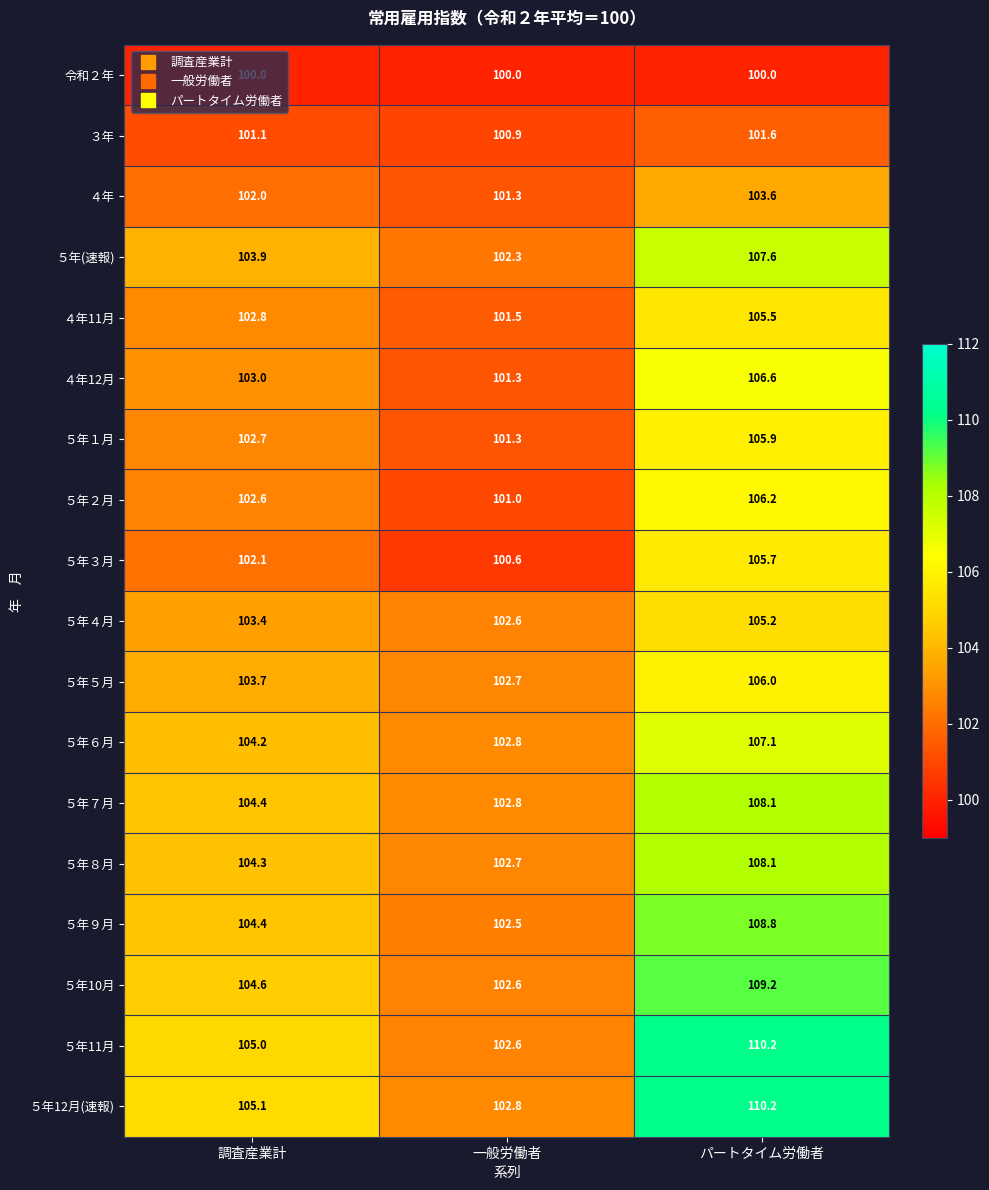

The ５年10月 series shows 142.1 at 調査産業計. True or false?

False